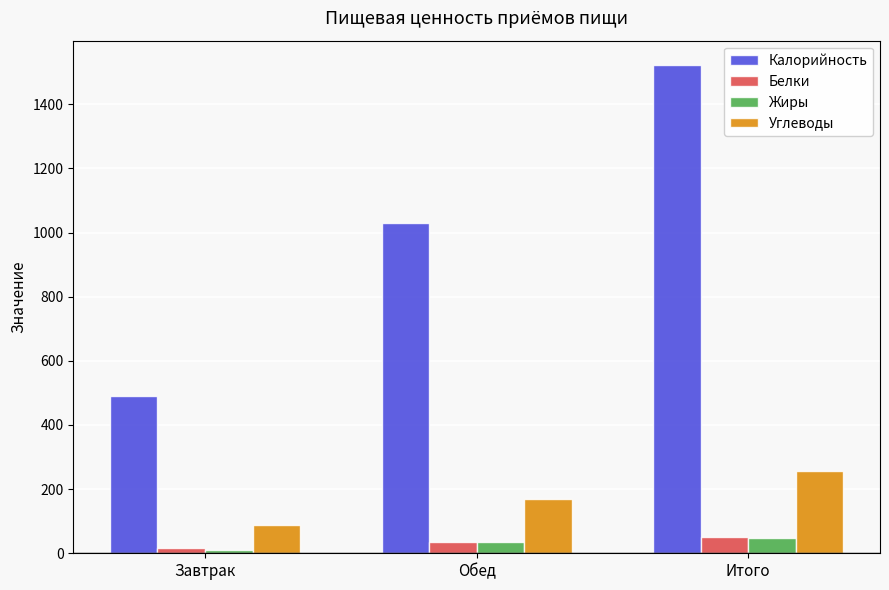

What is the difference between the maximum and minimum values in the Углеводы series?

169